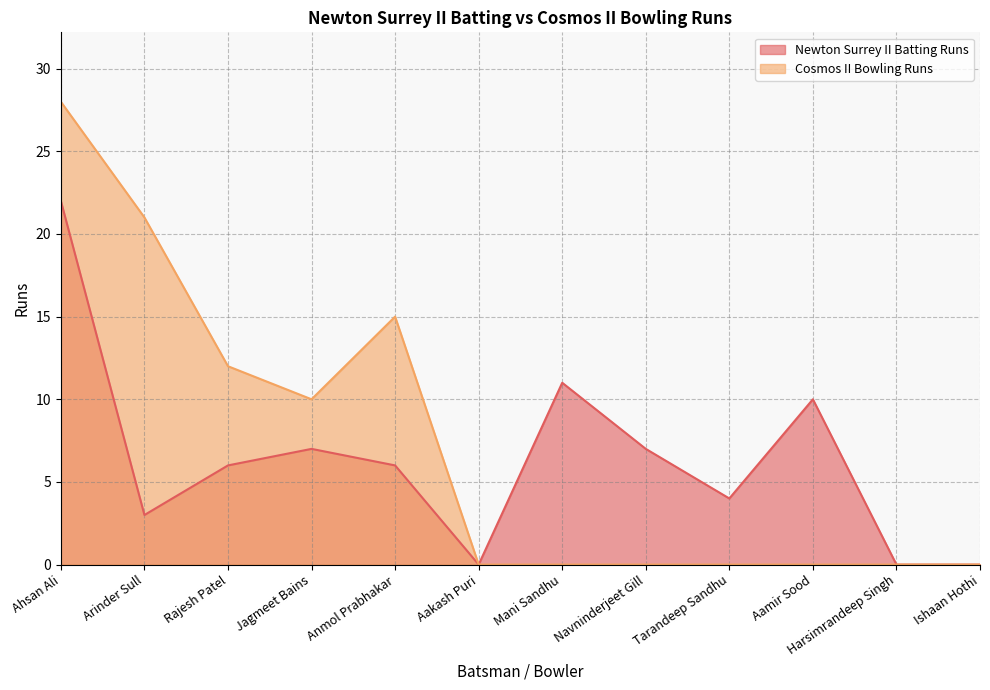

At which category does the chart reach its peak across all series?

Ahsan Ali